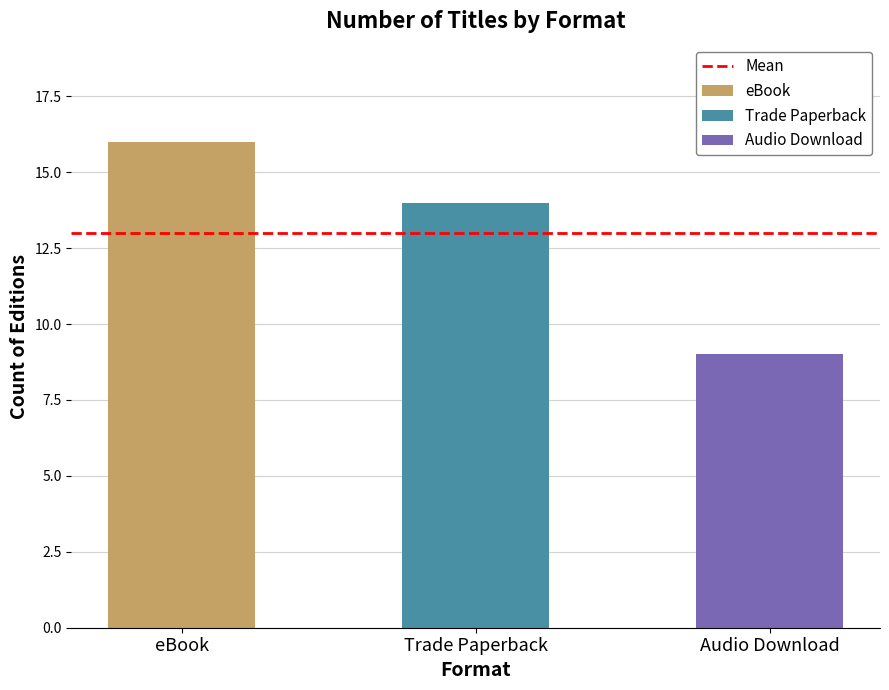

Which has a higher value, Trade Paperback or eBook?

eBook